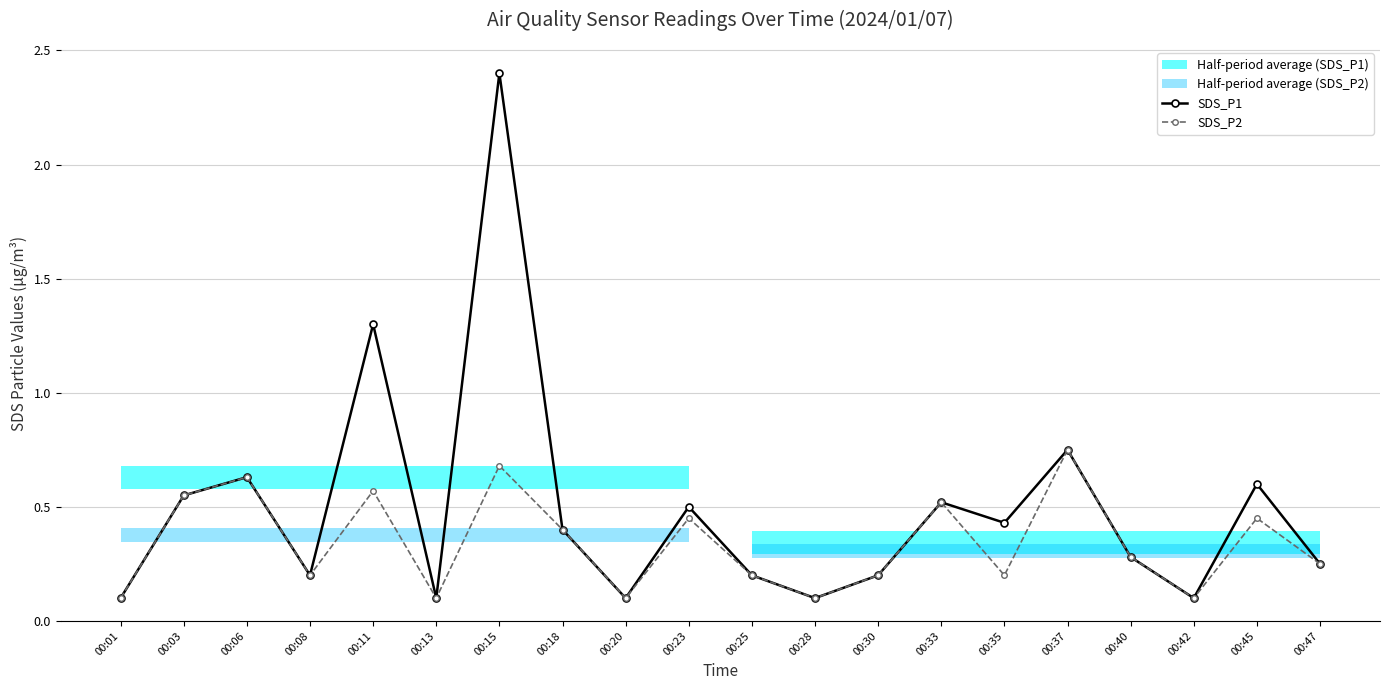

Reading left to right, what are all the values shown in this chart?

SDS_P1: 00:01=0.1	00:03=0.6	00:06=0.6	00:08=0.2	00:11=1.3	00:13=0.1	00:15=2.4	00:18=0.4	00:20=0.1	00:23=0.5	00:25=0.2	00:28=0.1	00:30=0.2	00:33=0.5	00:35=0.4	00:37=0.8	00:40=0.3	00:42=0.1	00:45=0.6	00:47=0.2
SDS_P2: 00:01=0.1	00:03=0.6	00:06=0.6	00:08=0.2	00:11=0.6	00:13=0.1	00:15=0.7	00:18=0.4	00:20=0.1	00:23=0.5	00:25=0.2	00:28=0.1	00:30=0.2	00:33=0.5	00:35=0.2	00:37=0.8	00:40=0.3	00:42=0.1	00:45=0.5	00:47=0.2